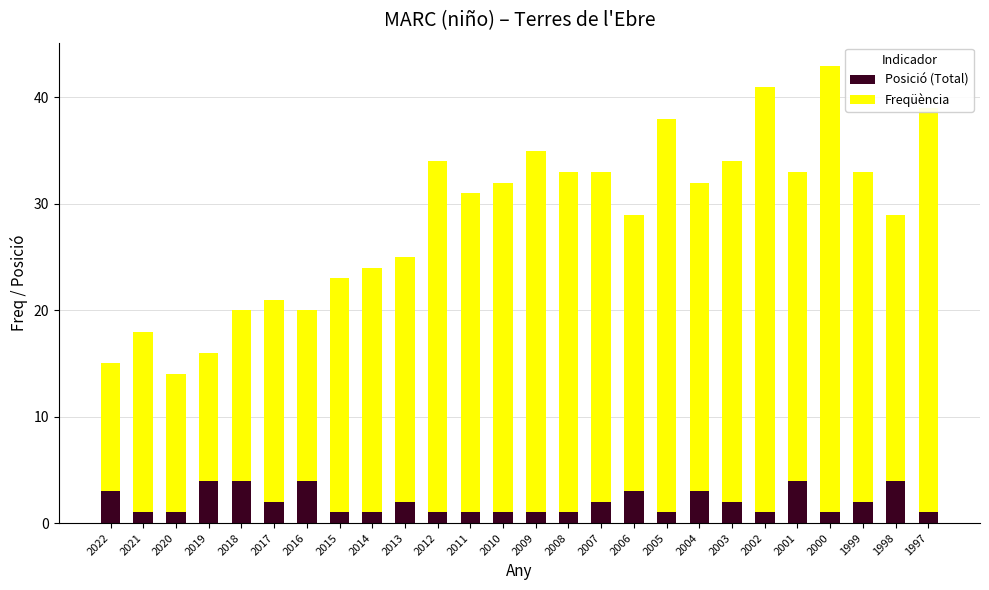

The value of Posició (Total) at 1998 is 2. True or false?

False